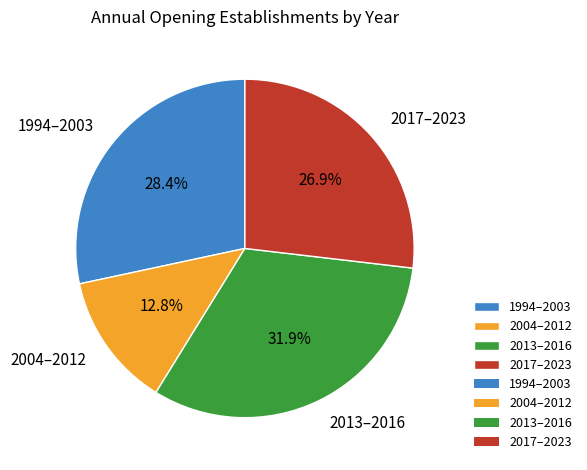

Do 2017–2023 and 2013–2016 together represent more than half of the pie?

Yes